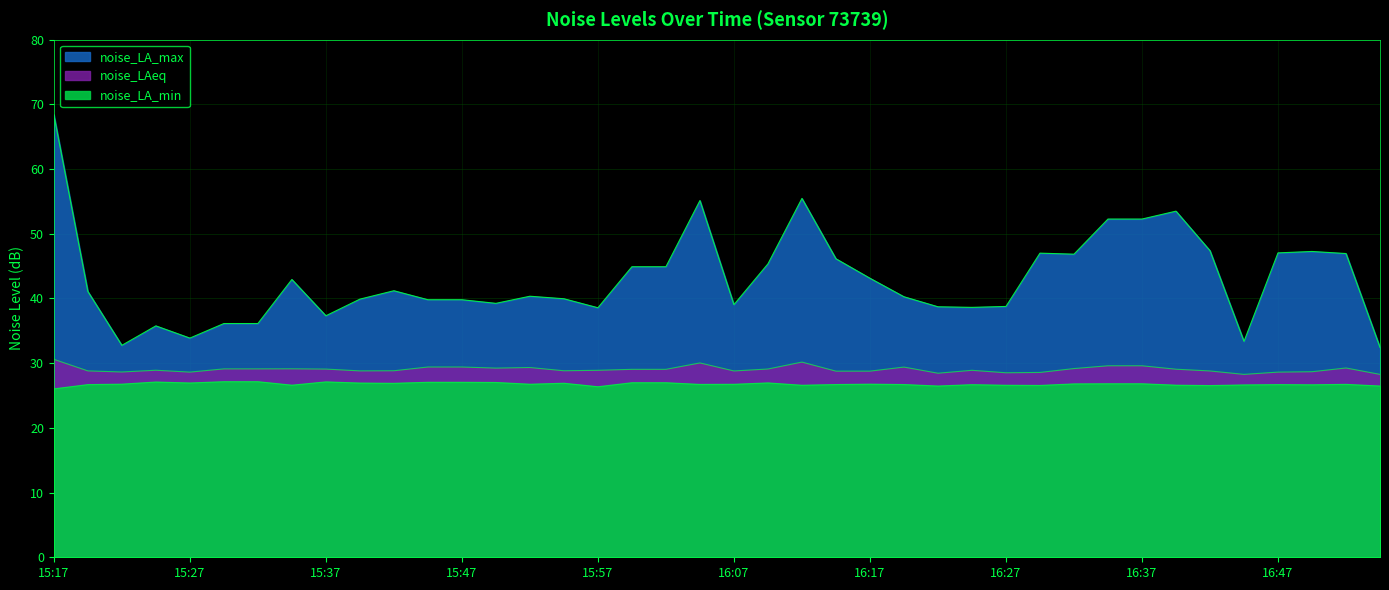

True or false: noise_LAeq and noise_LA_min intersect in this chart.

False